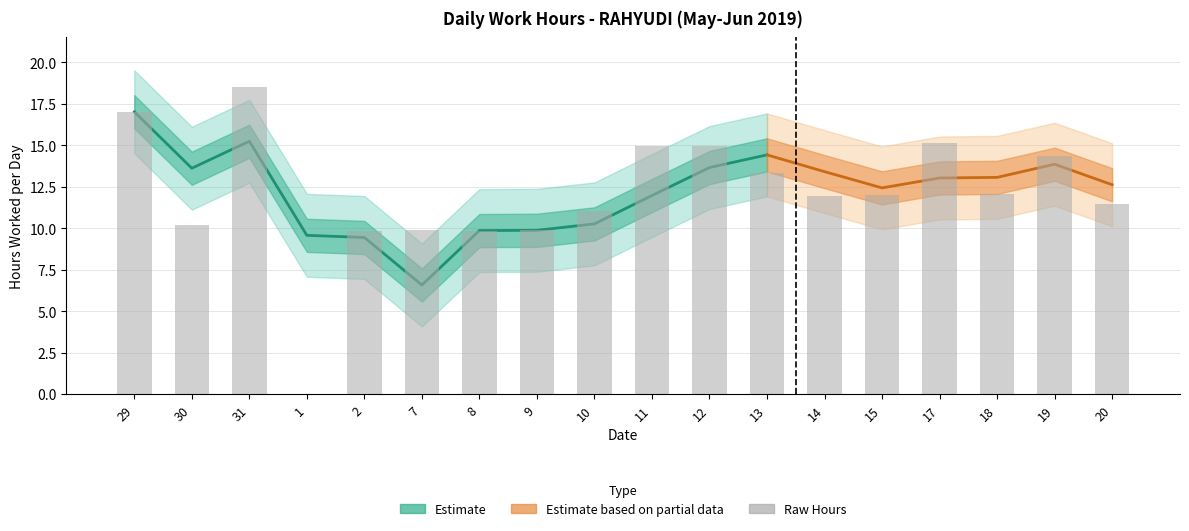

List the labels in order of value, largest first.

31, 29, 17, 11, 12, 19, 13, 18, 15, 14, 20, 10, 30, 7, 9, 8, 2, 1